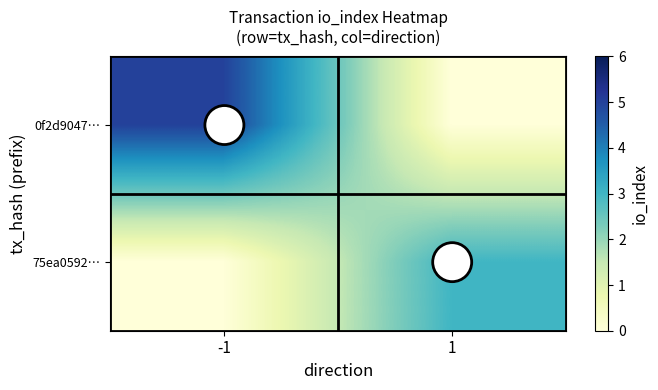

True or false: 0f2d9047… has a value of 5 at -1.

True